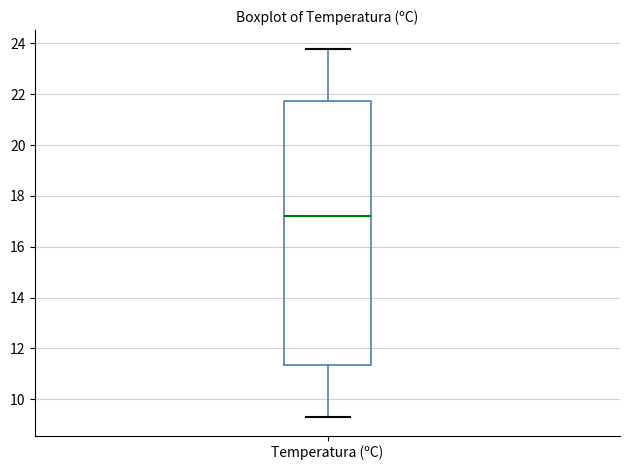

Where does the lower whisker of the box for Temperatura (ºC) end on the y-axis? The values are not printed on the chart, so give them approximately, as read against the axis.

9.4